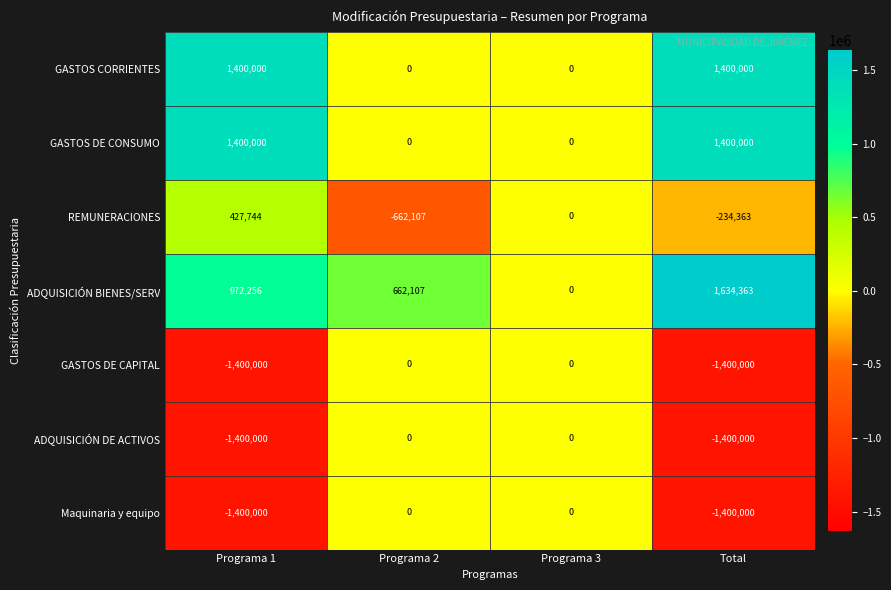

What is the greatest value displayed?

1634363